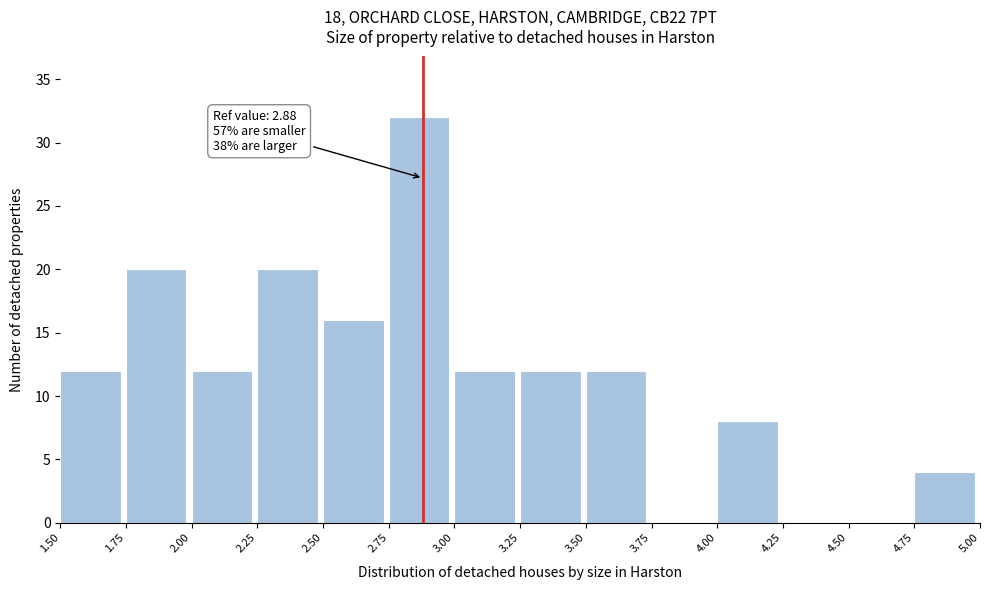

Which range on the x-axis has the tallest bar?

2.75 to 3.00